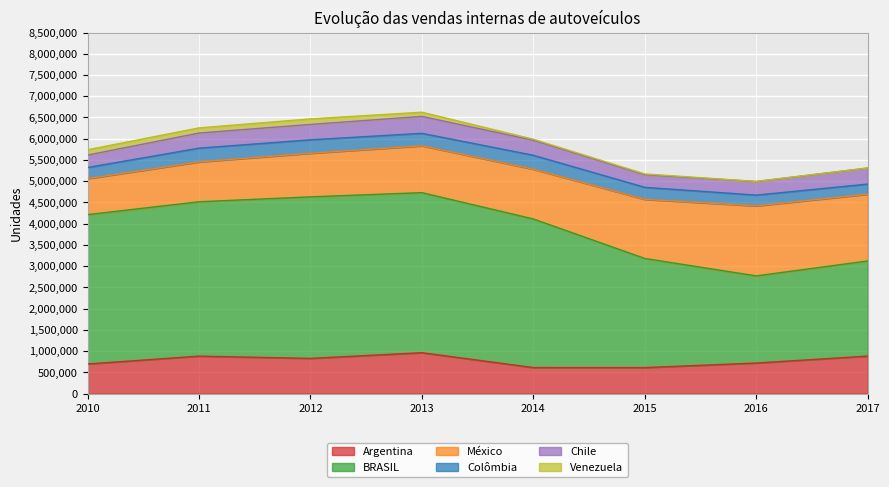

Where does the México series first go above 1170646?

2015